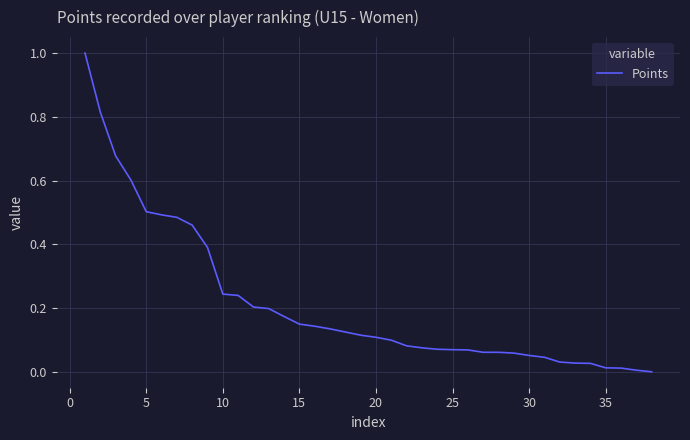

What is the maximum value shown in the chart?

1.0